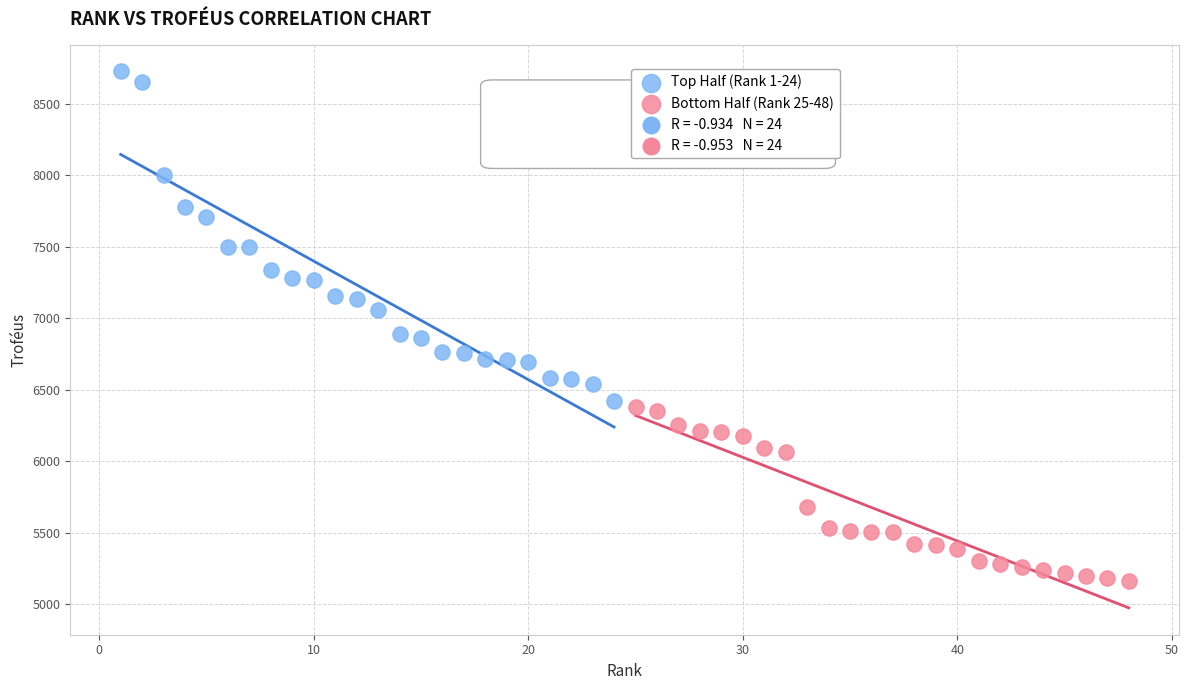

Which series has the widest spread of Y values?

Top Half (Rank 1-24)